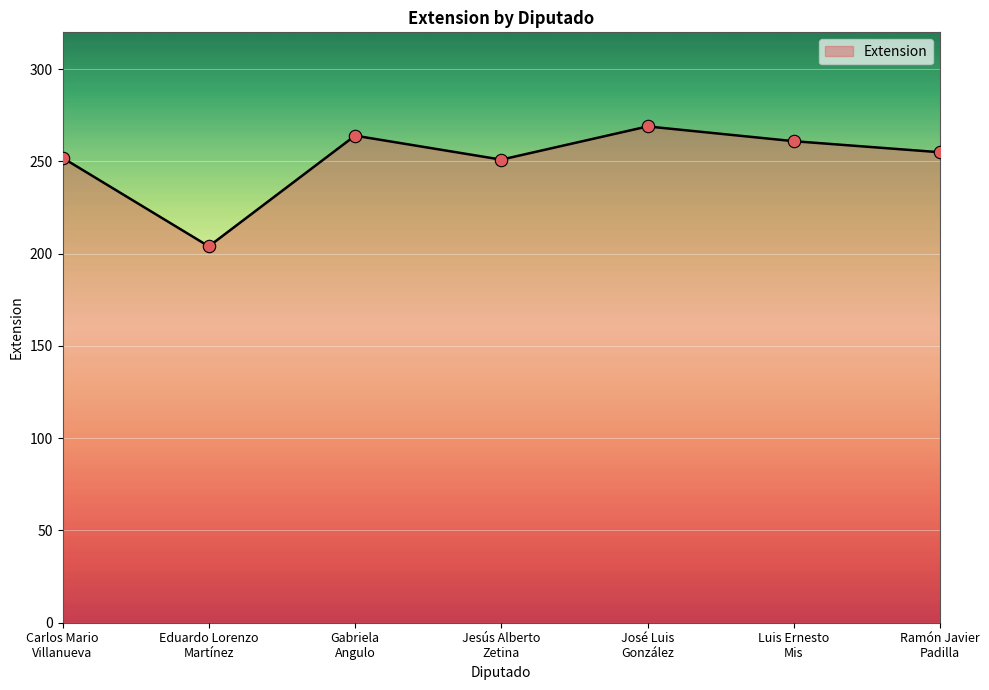

Which has a higher value, José Luis
González or Eduardo Lorenzo
Martínez?

José Luis
González